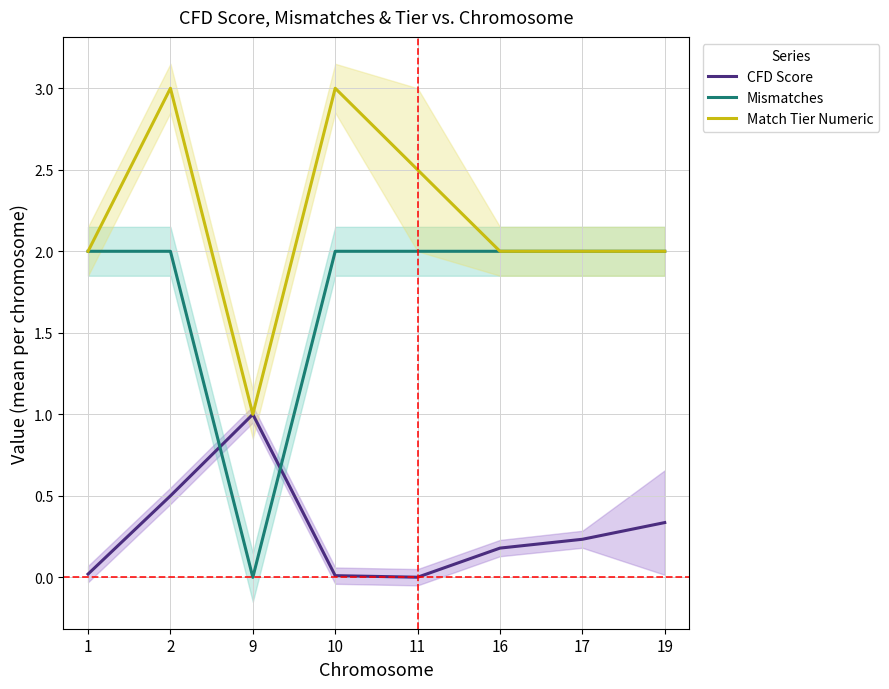

Does the chart have visible grid lines?

Yes